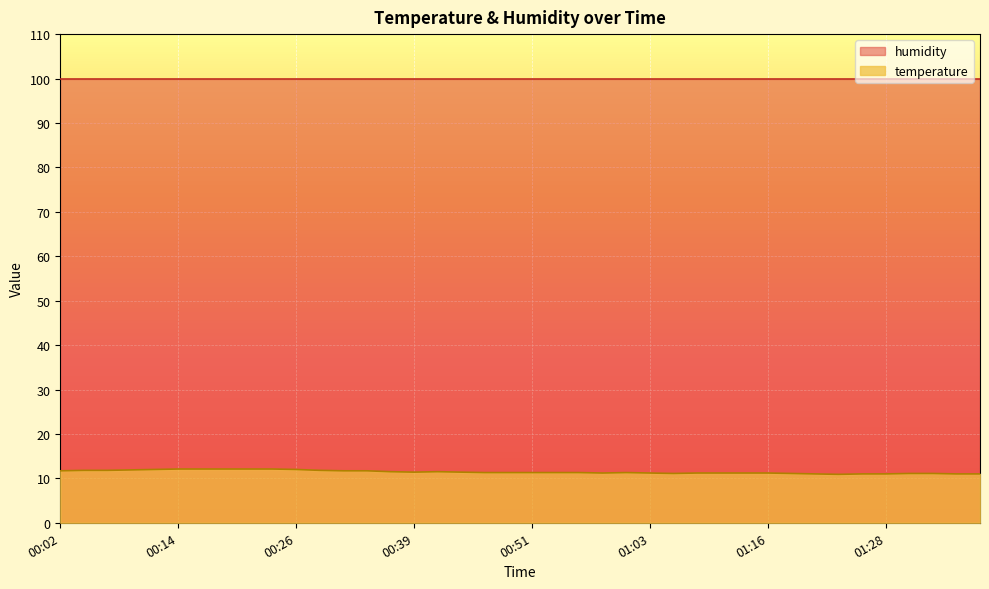

Is it true that the value at 00:46 is 15.8?

False